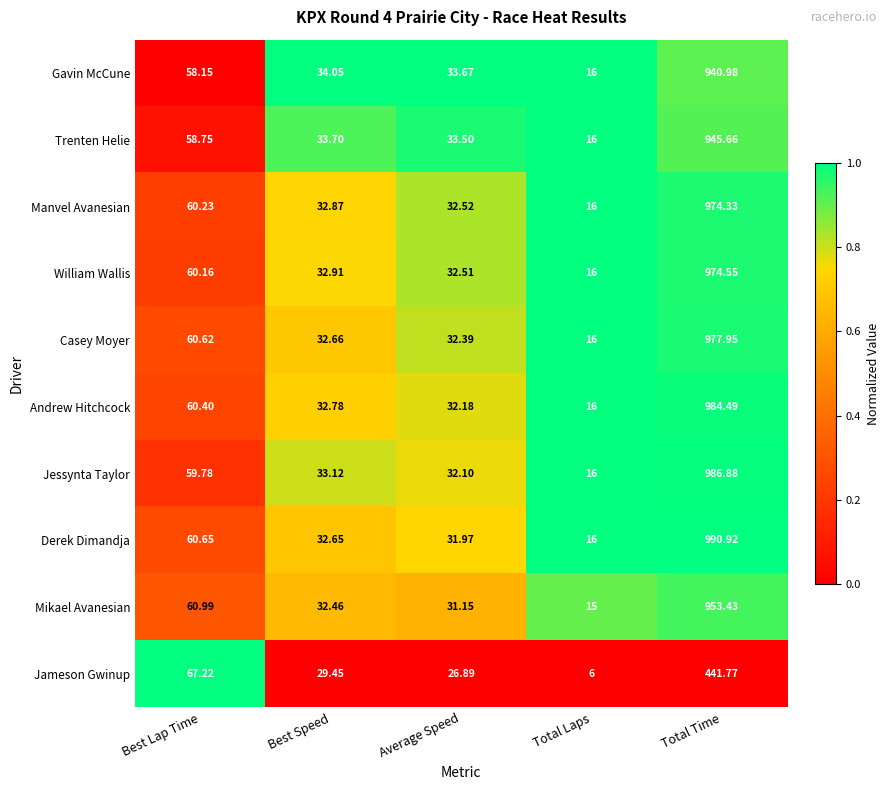

Which series changed the most between Best Lap Time and Total Laps?

Jameson Gwinup